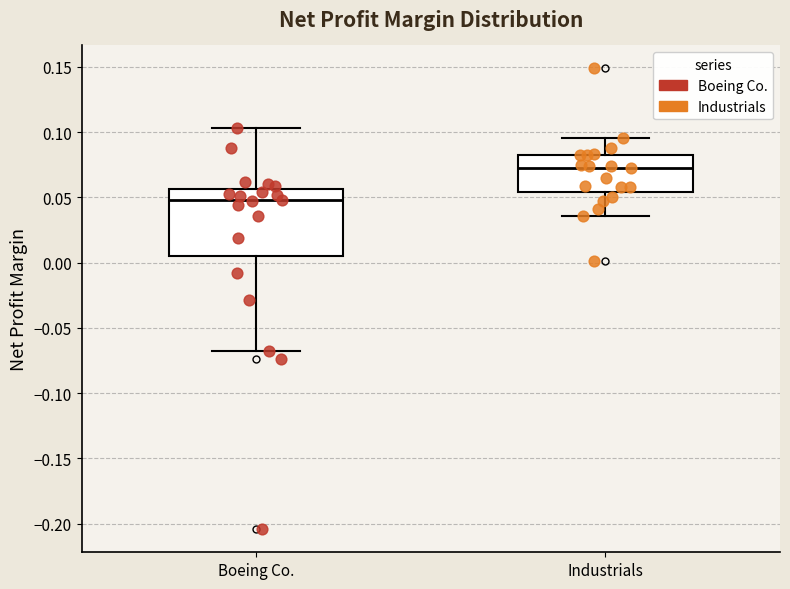

Reading left to right, transcribe this box plot: for each box, give where its median line is, the range the box spans, and where its two whiskers end, as read against the y-axis. The values are not printed on the chart, so give them approximately, as read against the axis.

Boeing Co.: median 0.050, box 0.005 to 0.055, whiskers -0.065 to 0.105
Industrials: median 0.075, box 0.055 to 0.080, whiskers 0.035 to 0.095